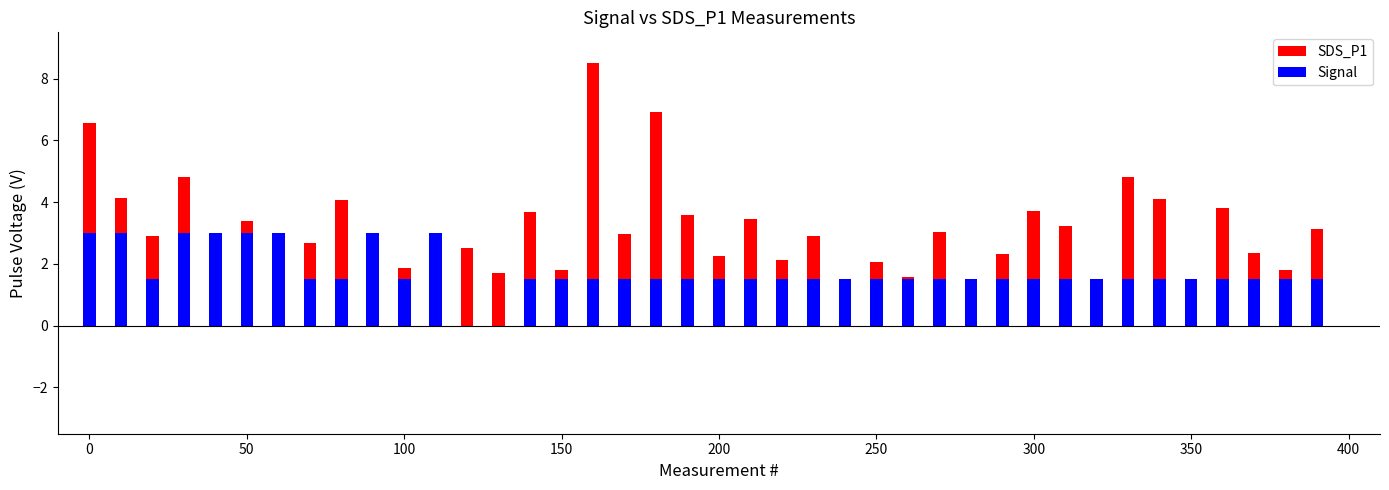

Reading left to right, transcribe all the data shown in this chart.

SDS_P1: 6.6	4.1	2.9	4.8	2.7	3.4	1.8	2.7	4.1	1.6	1.9	1.7	2.5	1.7	3.7	1.8	8.5	3.0	6.9	3.6	2.3	3.5	2.1	2.9	1.4	2.1	1.6	3.0	1.2	2.3	3.7	3.2	0.9	4.8	4.1	1.0	3.8	2.3	1.8	3.1
Signal: 3.0	3.0	1.5	3.0	3.0	3.0	3.0	1.5	1.5	3.0	1.5	3.0	0.0	0.0	1.5	1.5	1.5	1.5	1.5	1.5	1.5	1.5	1.5	1.5	1.5	1.5	1.5	1.5	1.5	1.5	1.5	1.5	1.5	1.5	1.5	1.5	1.5	1.5	1.5	1.5